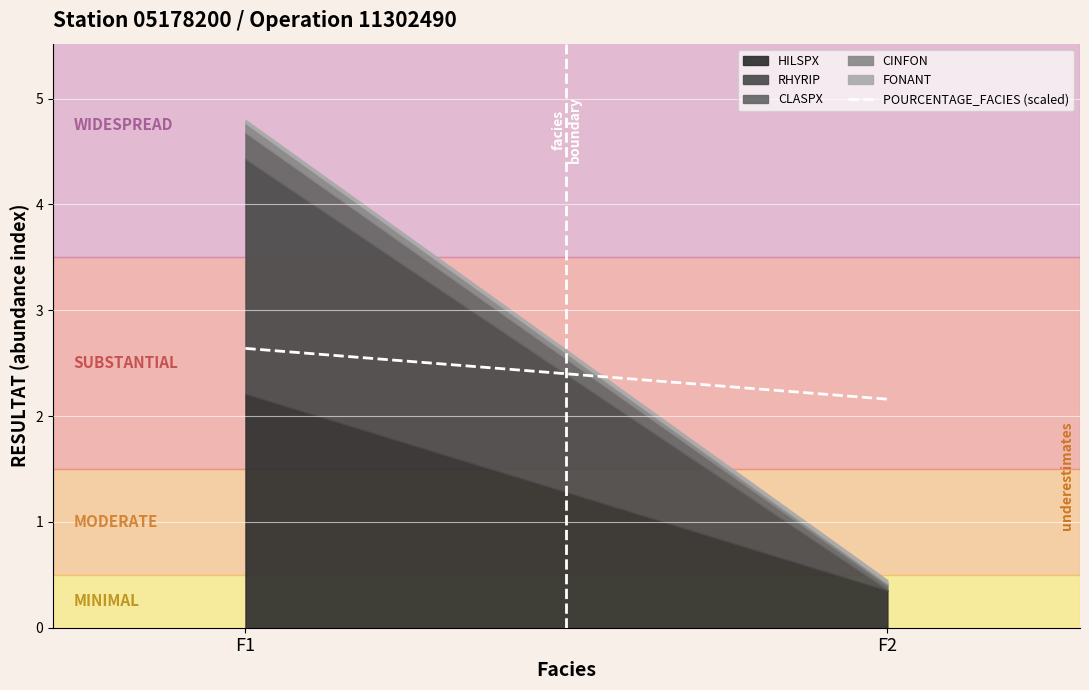

Between F2 and F1, which is larger?

F1